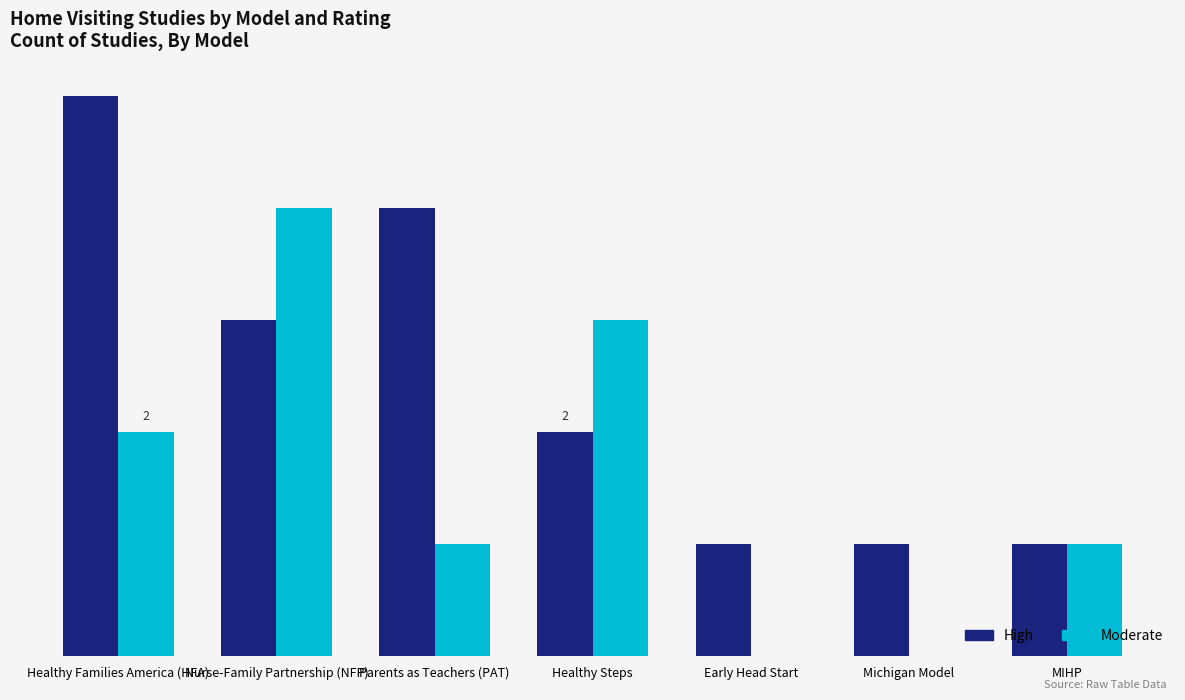

List the series in order of their peak value, highest first.

High, Moderate